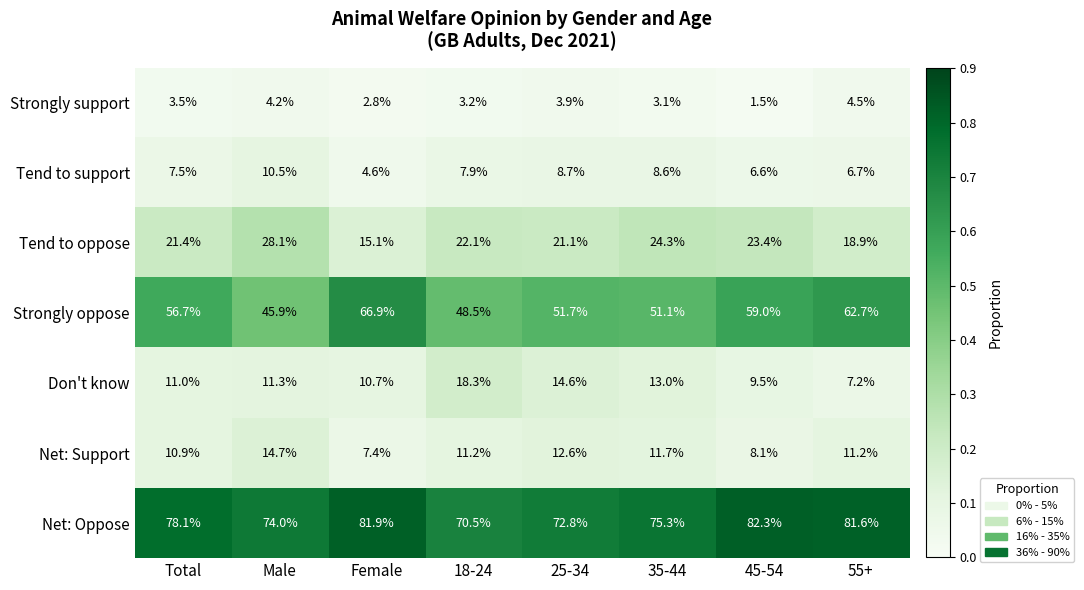

True or false: Net: Oppose has a value of 129.0 at Male.

False